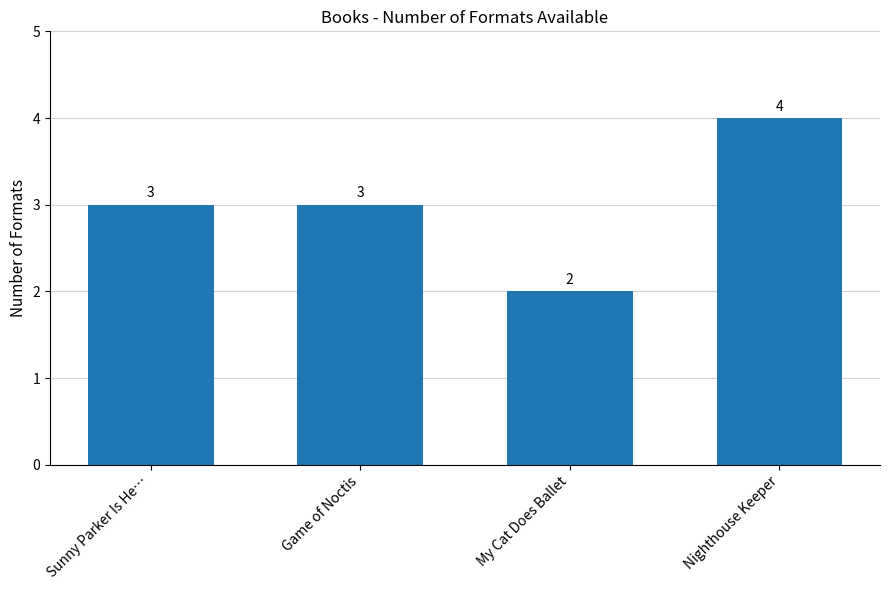

What is the sum of the values at Sunny Parker Is He… and Nighthouse Keeper?

7